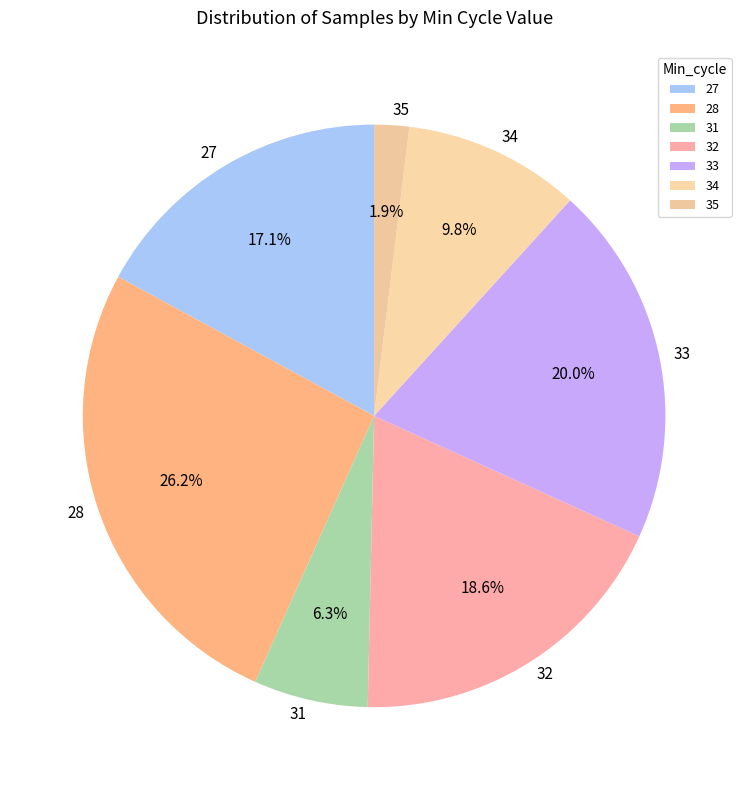

Which category has the biggest portion of the pie?

28